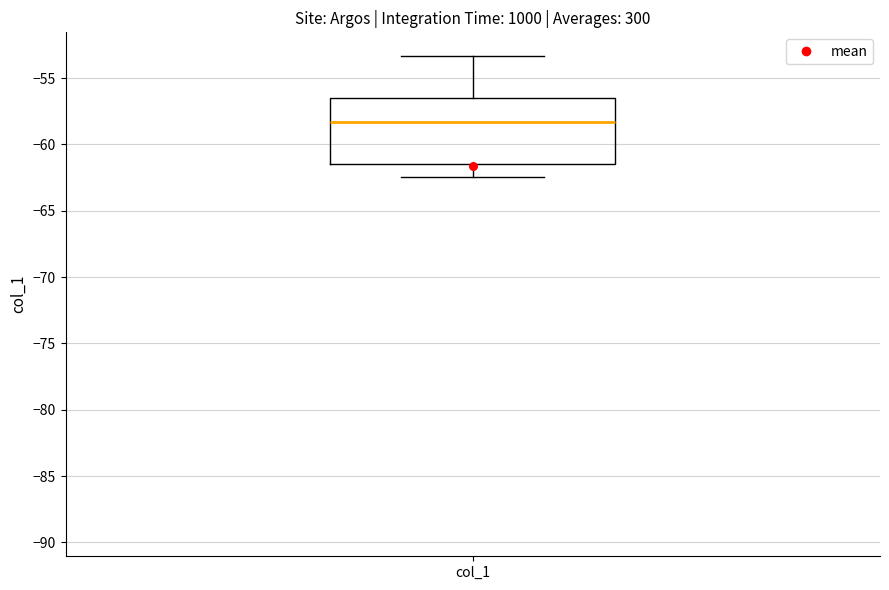

Where does the lower whisker of the box for col_1 end on the y-axis? The values are not printed on the chart, so give them approximately, as read against the axis.

-62.5